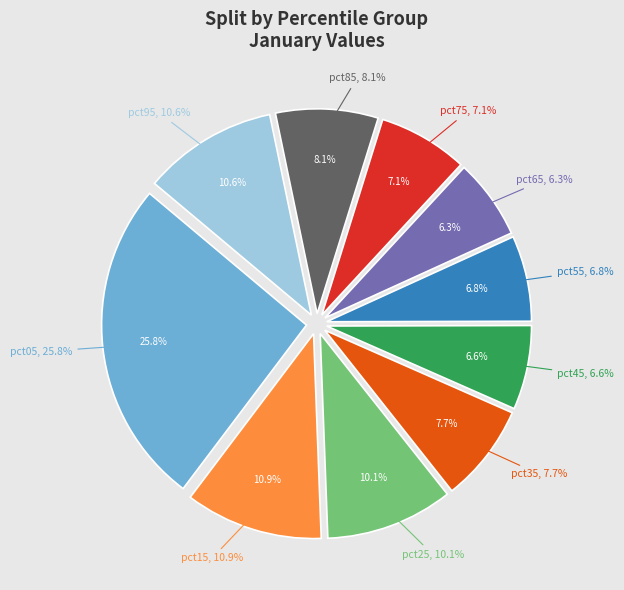

What percentage is the pct15 slice, to the nearest percent?

11%